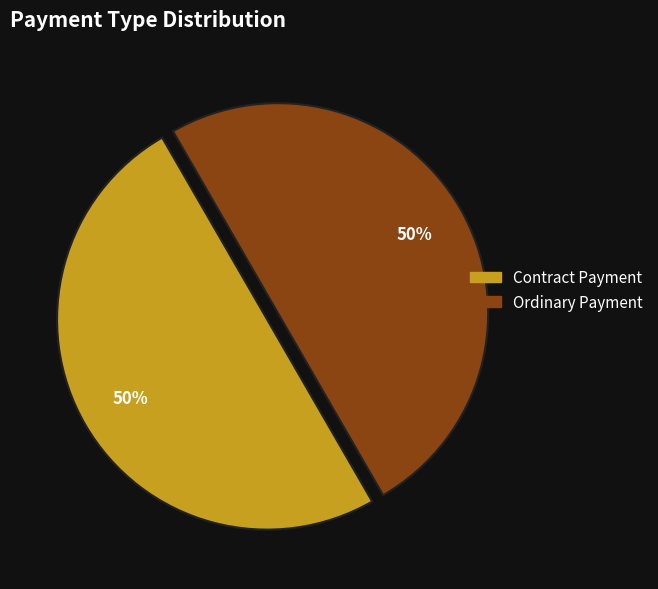

What is the ratio of the value at Contract Payment to the value at Ordinary Payment?

1.0